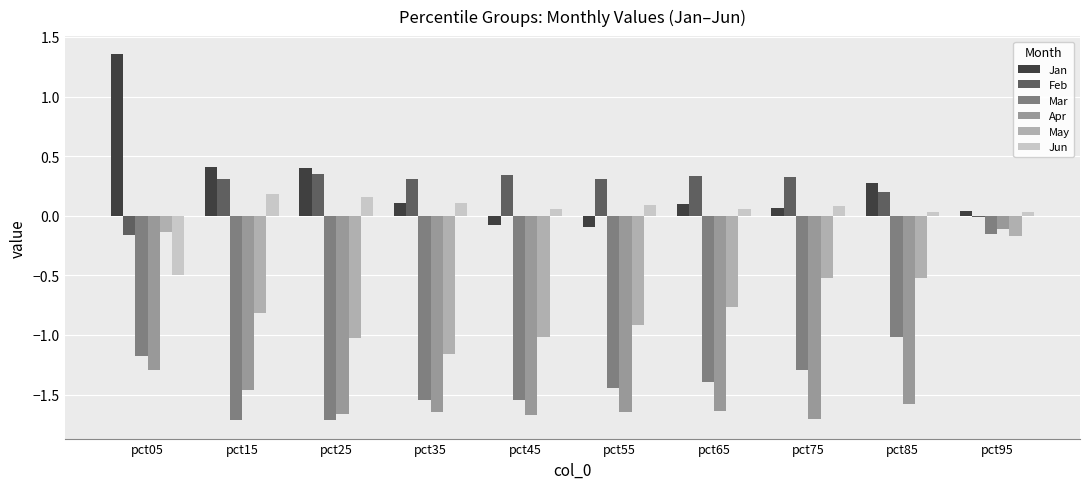

Count the number of categories in the chart.

10